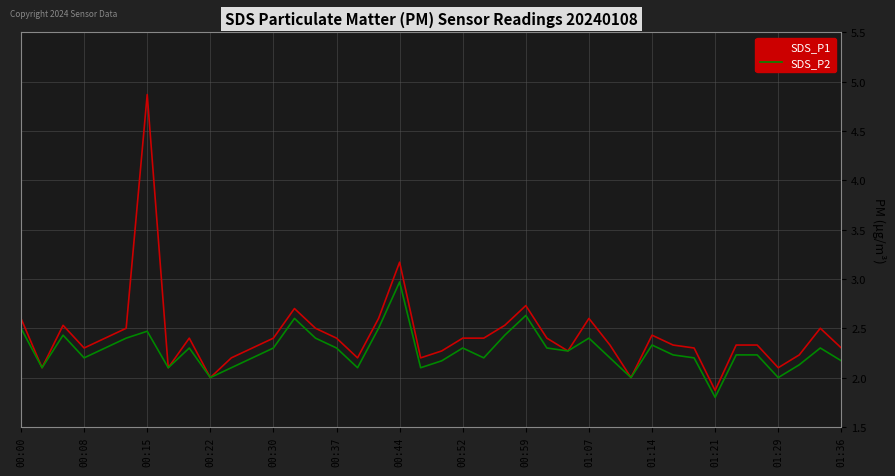

What are all the series names shown in the legend?

SDS_P1, SDS_P2